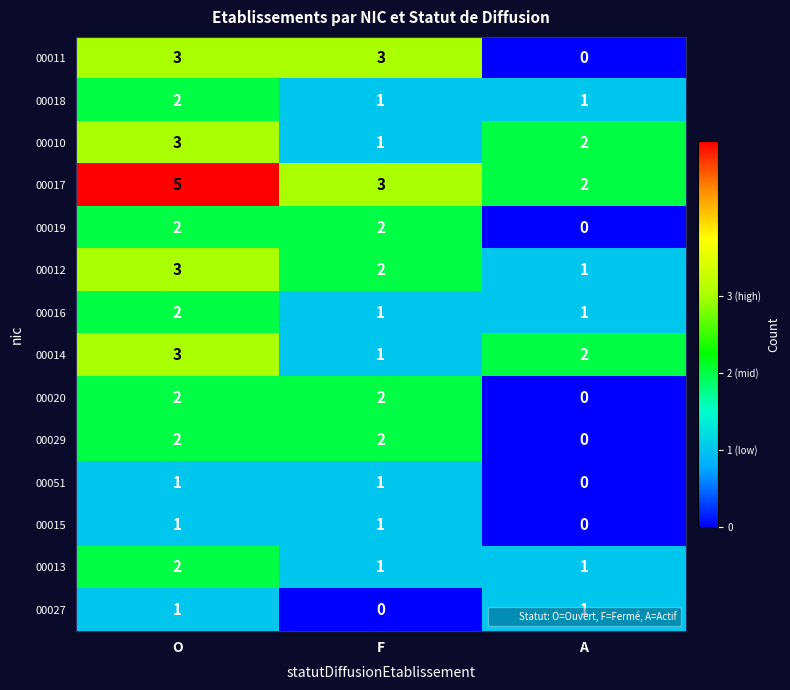

What is the sum of all 00017 values?

10